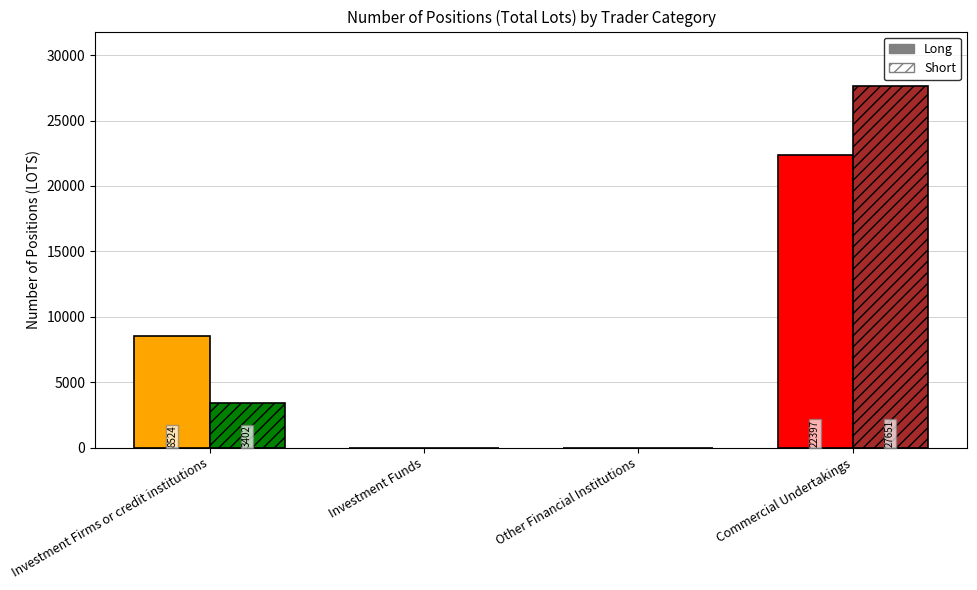

What is the sum of the Short values at Investment Funds and Commercial Undertakings?

27651